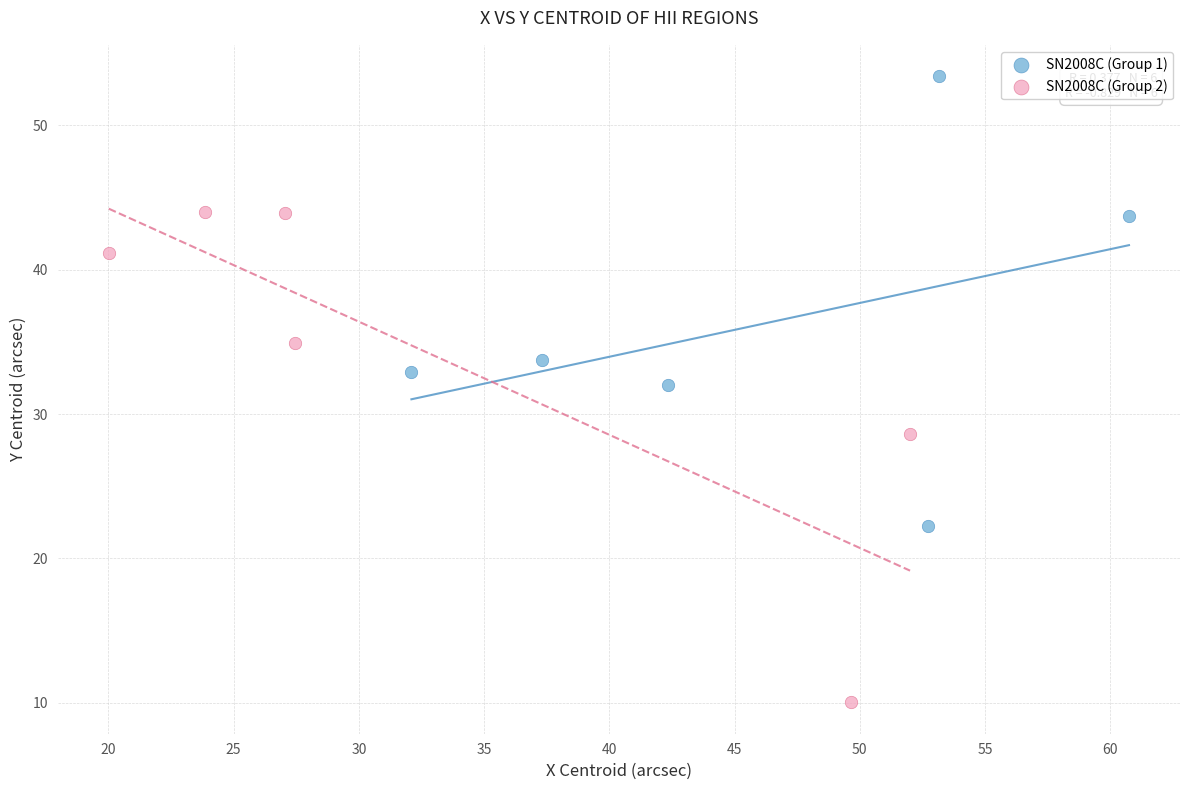

What are all the series names shown in the legend?

SN2008C (Group 1), SN2008C (Group 2)